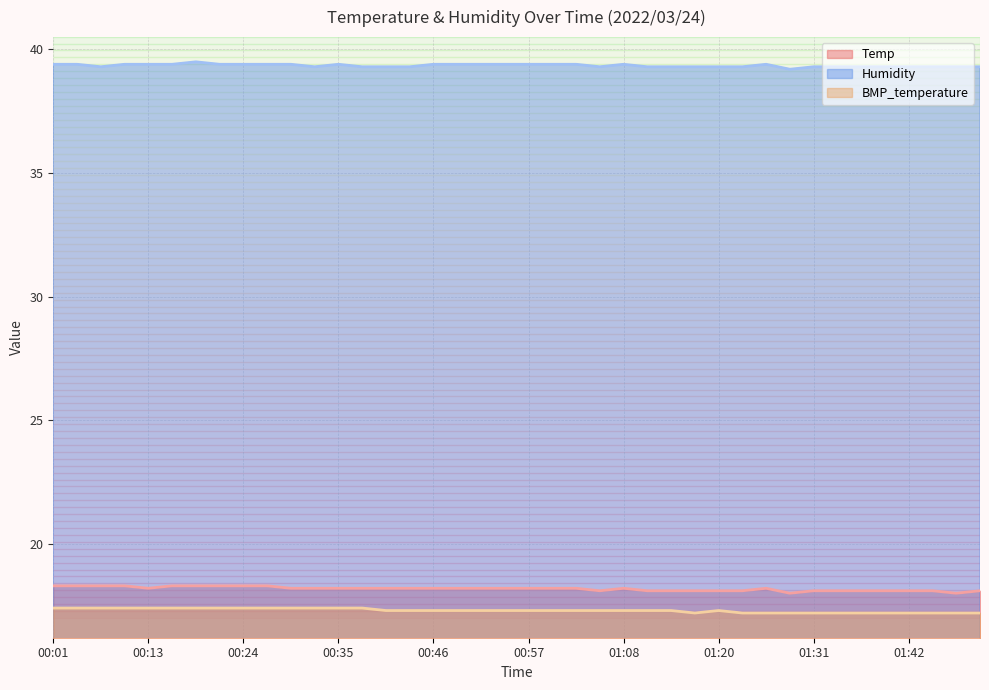

At 01:03, list the series in order from smallest to largest.

BMP_temperature, Temp, Humidity